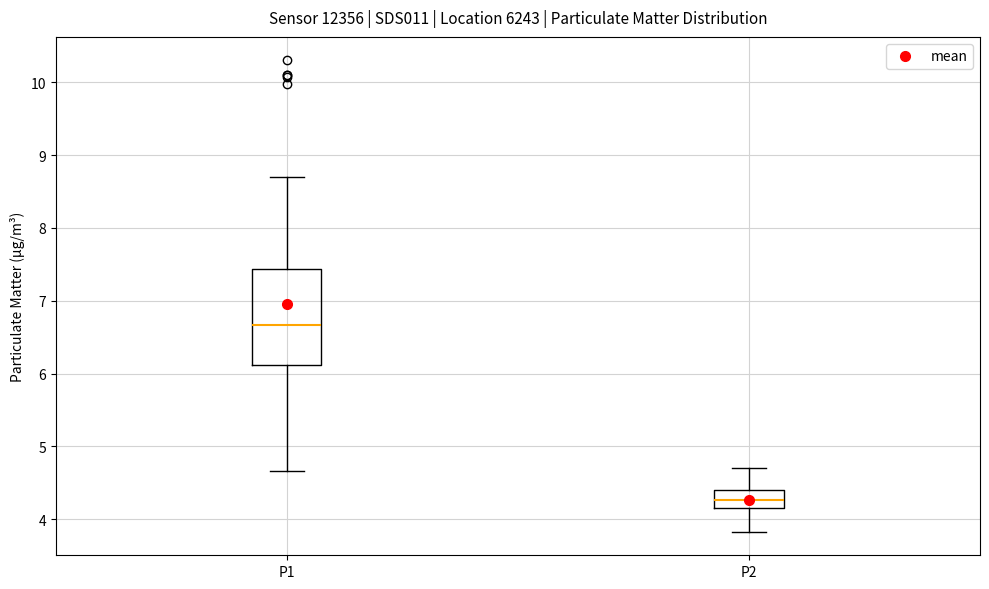

Comparing the boxes themselves (not the whiskers), which one is the tallest?

P1